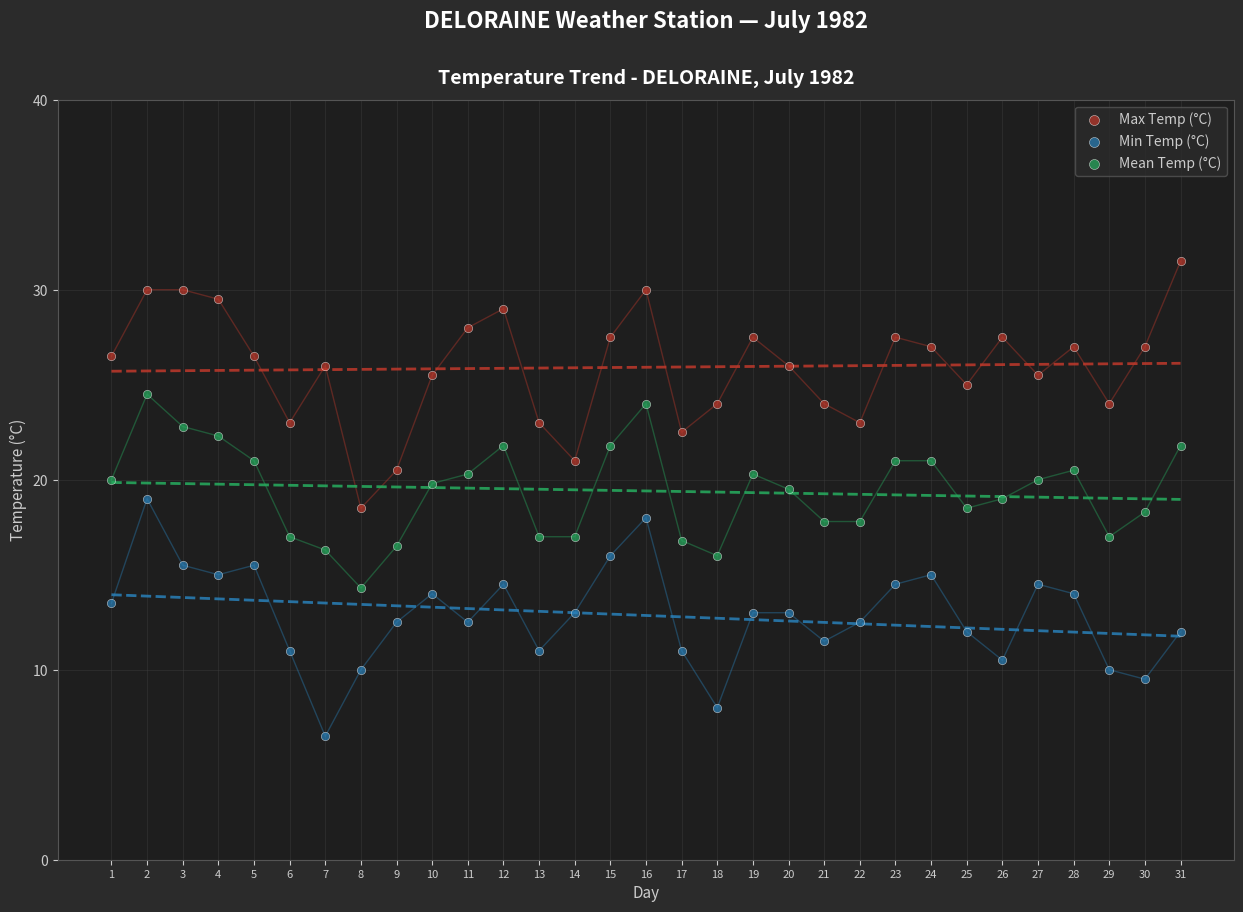

Across all data points, what is the range of Y values (max minus min)?

25.0